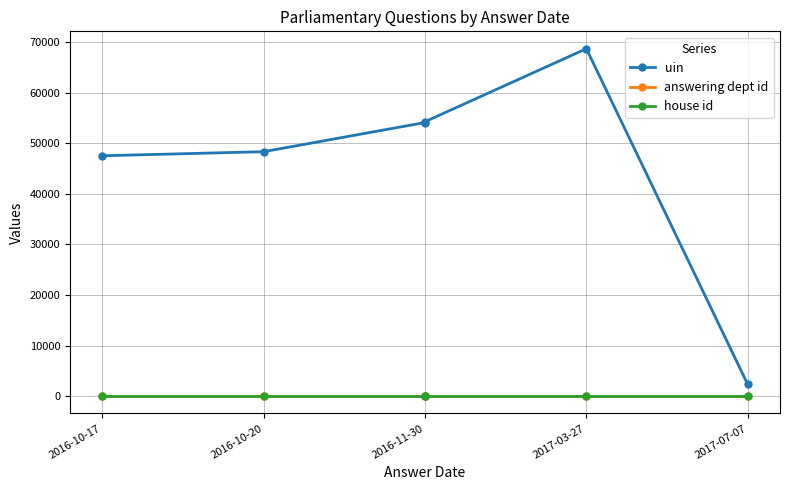

Rank the series at 2016-11-30 from highest to lowest value.

uin, answering dept id, house id